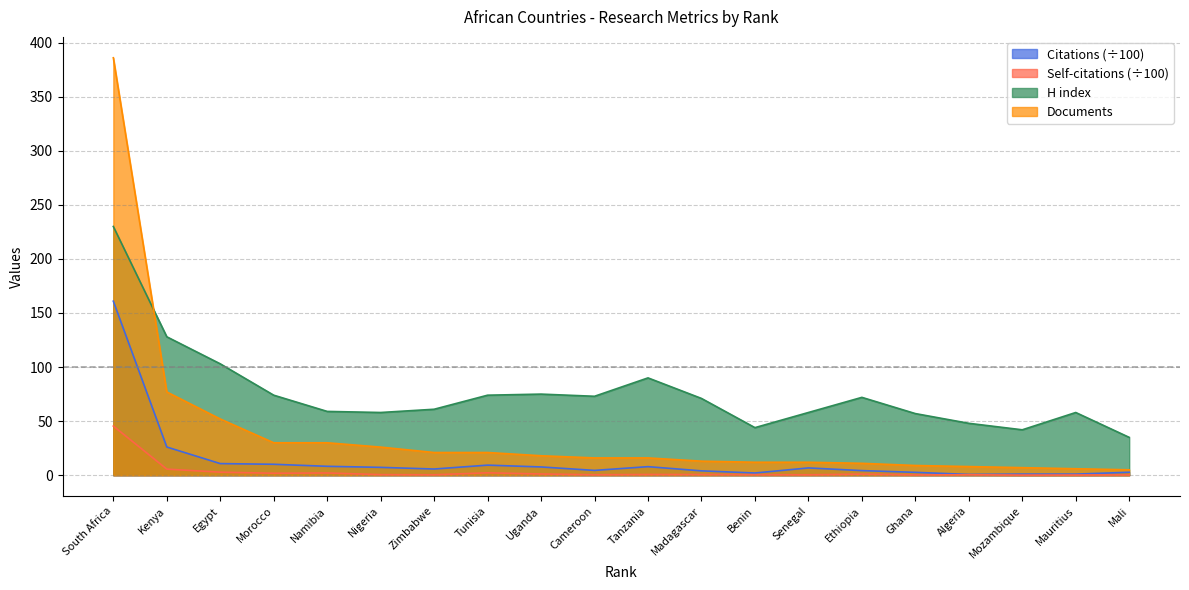

Which series has the largest range (max minus min)?

Documents